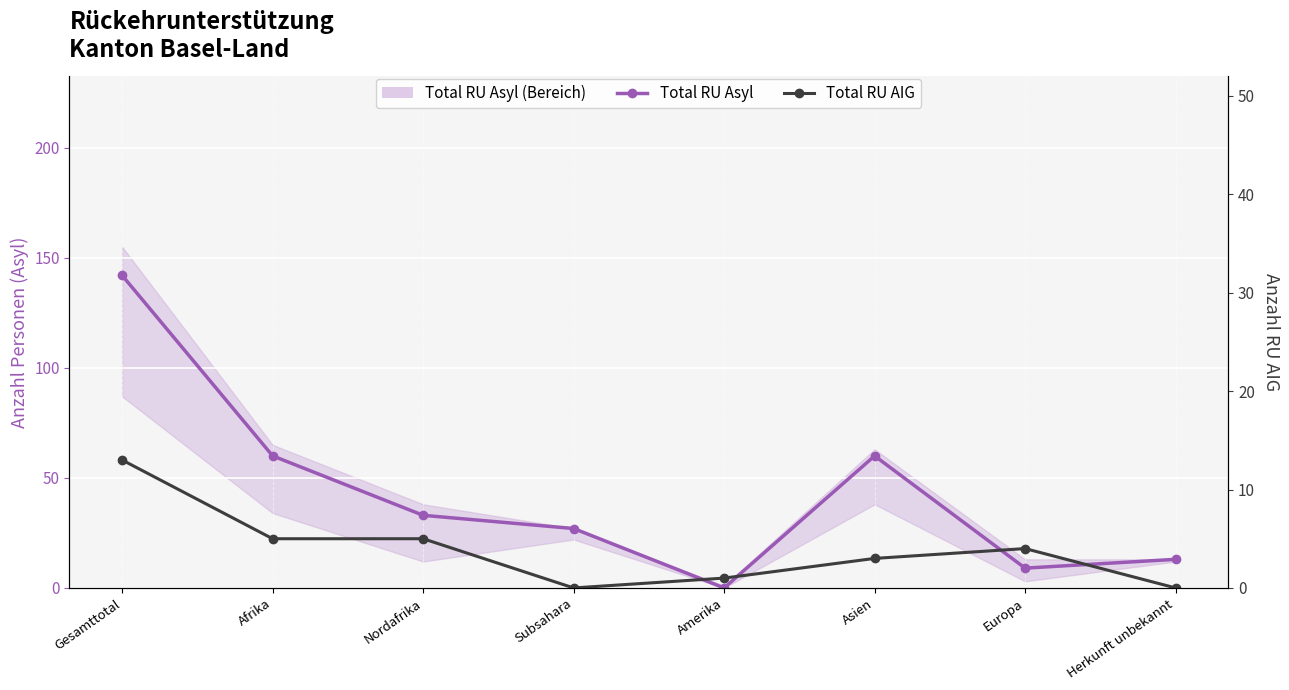

Is it true that Total RU AIG equals 3 at Asien?

True